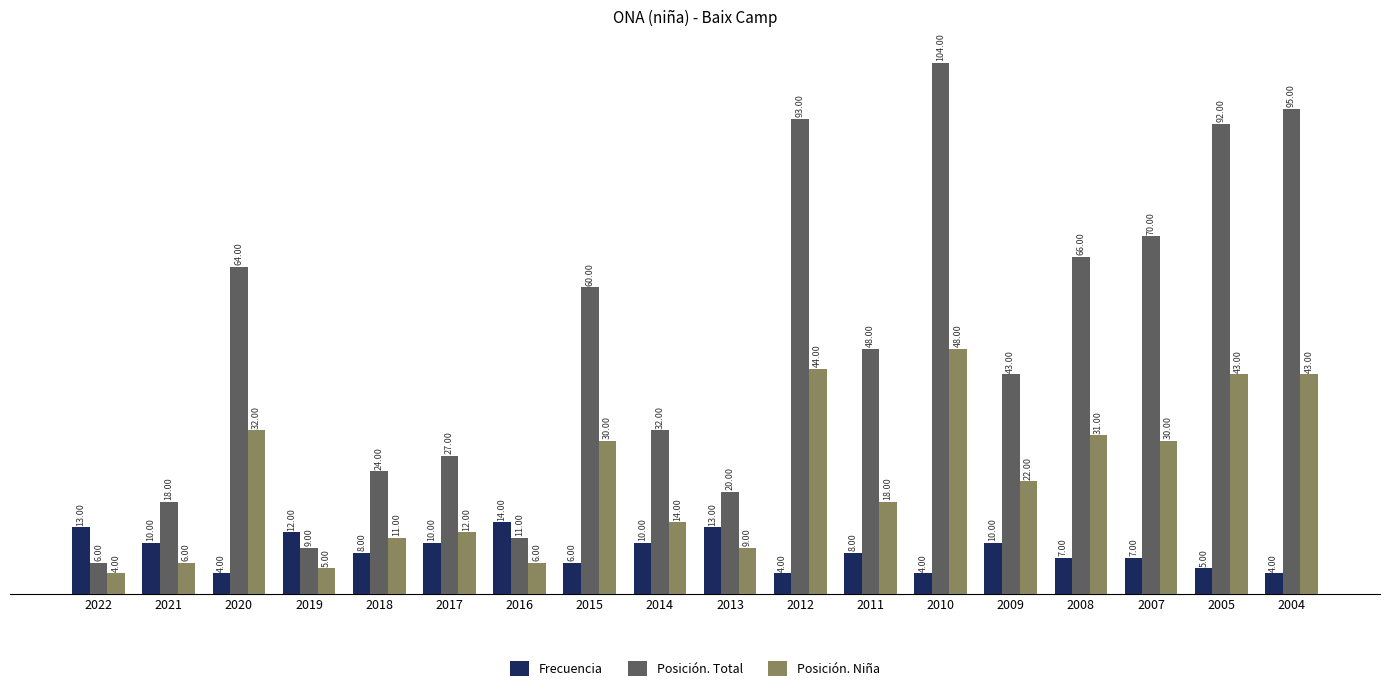

Which series has the largest total across all categories?

Posición. Total